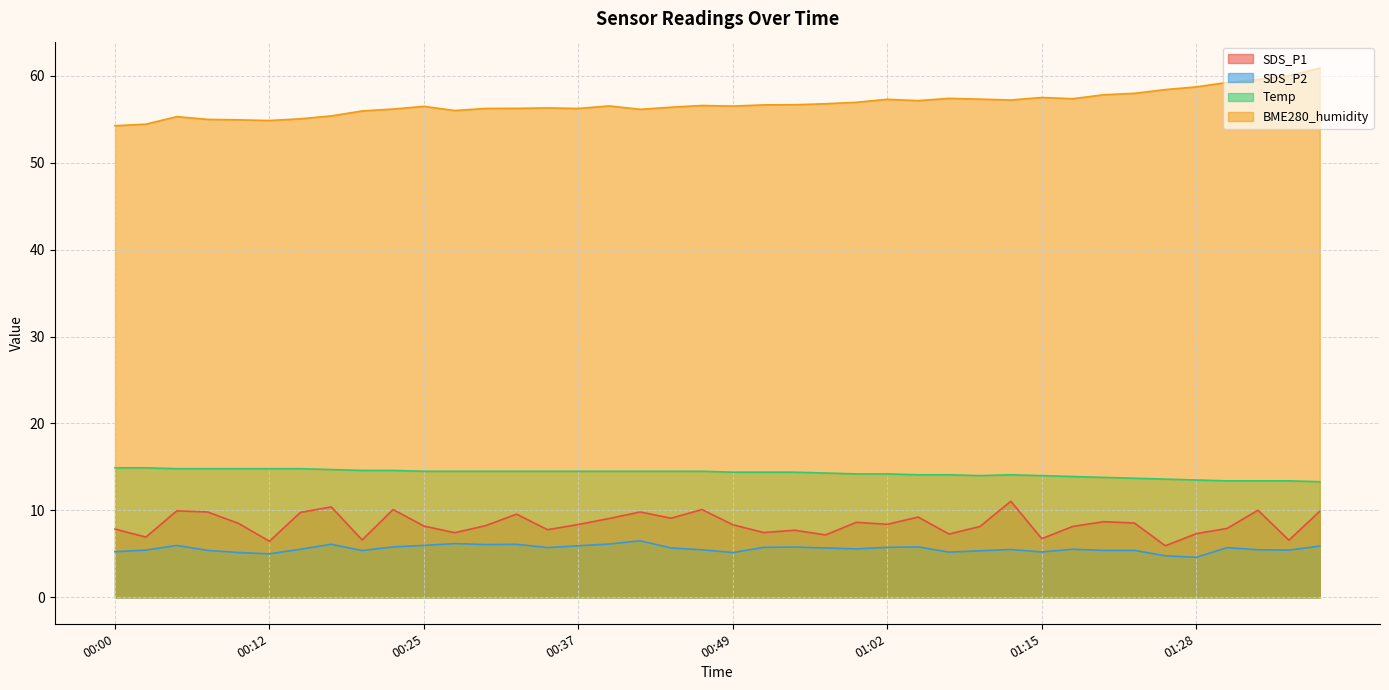

Reading left to right, extract all data points from this chart.

SDS_P1: 00:00=7.8	00:03=6.9	00:05=9.9	00:07=9.8	00:10=8.5	00:12=6.5	00:15=9.8	00:17=10.4	00:20=6.6	00:22=10.1	00:25=8.2	00:27=7.4	00:30=8.2	00:32=9.6	00:35=7.8	00:37=8.4	00:39=9.1	00:42=9.8	00:44=9.1	00:47=10.1	00:49=8.3	00:52=7.5	00:54=7.7	00:57=7.2	00:59=8.6	01:02=8.4	01:04=9.2	01:07=7.3	01:10=8.2	01:13=11.1	01:15=6.8	01:18=8.2	01:20=8.7	01:23=8.6	01:25=5.9	01:28=7.3	01:30=7.9	01:33=10.0	01:35=6.6	01:38=9.9
SDS_P2: 00:00=5.2	00:03=5.4	00:05=6.0	00:07=5.4	00:10=5.2	00:12=5.0	00:15=5.5	00:17=6.1	00:20=5.4	00:22=5.8	00:25=6.0	00:27=6.2	00:30=6.1	00:32=6.1	00:35=5.7	00:37=5.9	00:39=6.1	00:42=6.5	00:44=5.7	00:47=5.5	00:49=5.2	00:52=5.8	00:54=5.8	00:57=5.7	00:59=5.6	01:02=5.8	01:04=5.8	01:07=5.2	01:10=5.3	01:13=5.5	01:15=5.2	01:18=5.5	01:20=5.4	01:23=5.4	01:25=4.8	01:28=4.6	01:30=5.7	01:33=5.5	01:35=5.4	01:38=5.9
Temp: 00:00=14.9	00:03=14.9	00:05=14.8	00:07=14.8	00:10=14.8	00:12=14.8	00:15=14.8	00:17=14.7	00:20=14.6	00:22=14.6	00:25=14.5	00:27=14.5	00:30=14.5	00:32=14.5	00:35=14.5	00:37=14.5	00:39=14.5	00:42=14.5	00:44=14.5	00:47=14.5	00:49=14.4	00:52=14.4	00:54=14.4	00:57=14.3	00:59=14.2	01:02=14.2	01:04=14.1	01:07=14.1	01:10=14.0	01:13=14.1	01:15=14.0	01:18=13.9	01:20=13.8	01:23=13.7	01:25=13.6	01:28=13.5	01:30=13.4	01:33=13.4	01:35=13.4	01:38=13.3
BME280_humidity: 00:00=54.3	00:03=54.4	00:05=55.3	00:07=55.0	00:10=54.9	00:12=54.9	00:15=55.1	00:17=55.4	00:20=56.0	00:22=56.2	00:25=56.5	00:27=56.0	00:30=56.2	00:32=56.3	00:35=56.3	00:37=56.2	00:39=56.5	00:42=56.1	00:44=56.4	00:47=56.6	00:49=56.5	00:52=56.7	00:54=56.7	00:57=56.8	00:59=57.0	01:02=57.3	01:04=57.1	01:07=57.4	01:10=57.3	01:13=57.2	01:15=57.5	01:18=57.4	01:20=57.8	01:23=58.0	01:25=58.4	01:28=58.7	01:30=59.2	01:33=59.6	01:35=60.0	01:38=60.9